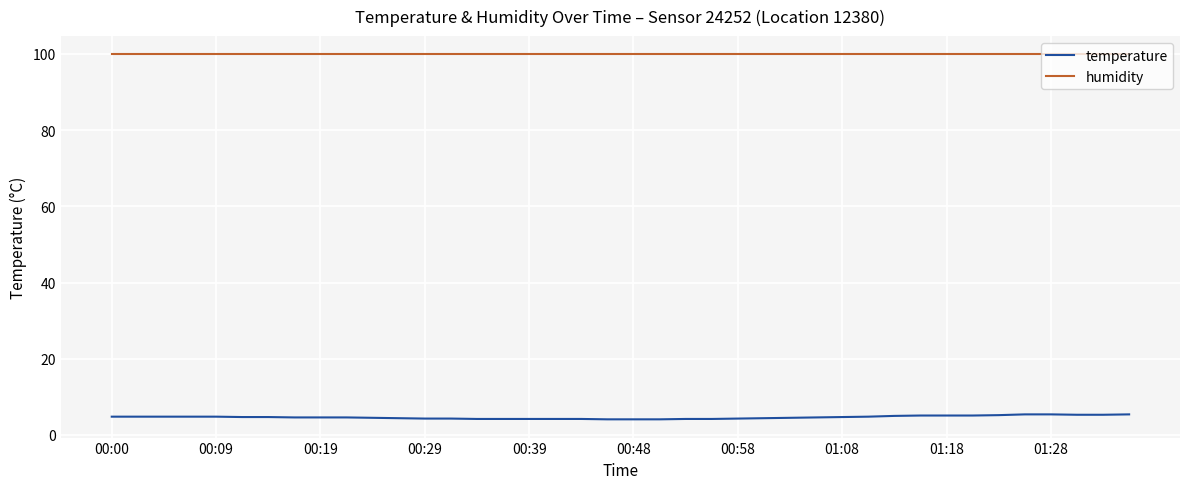

True or false: humidity and temperature cross at least once.

False